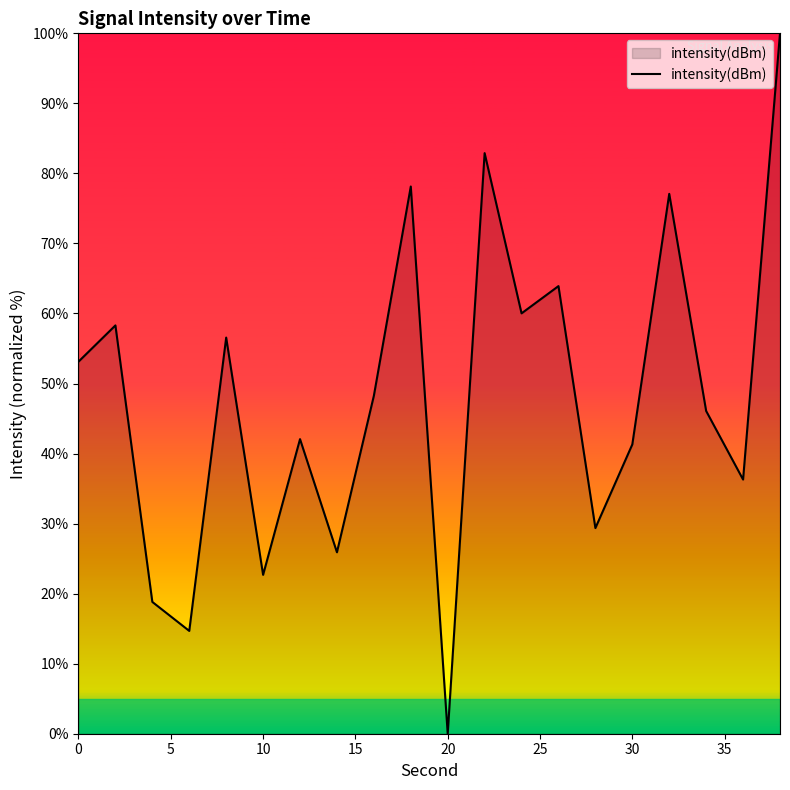

What is the maximum value shown in the chart?

100.0